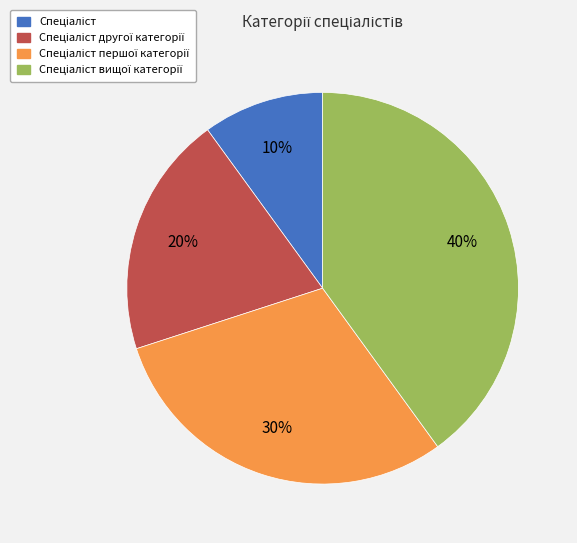

Does any single category account for the majority?

No